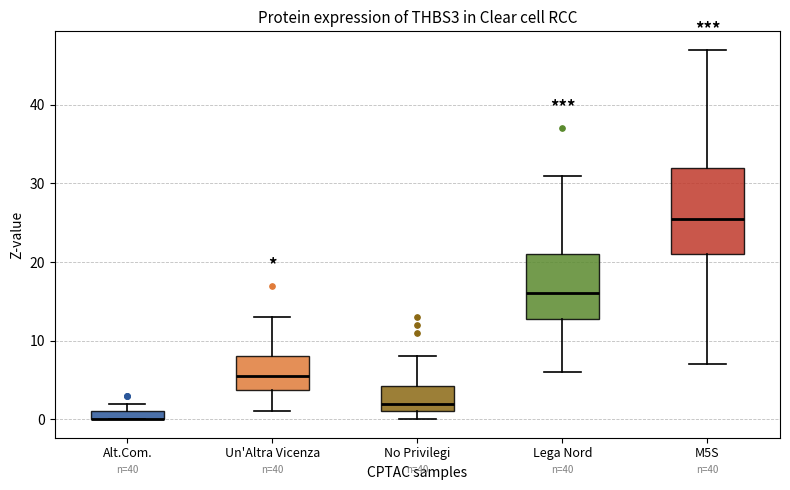

Comparing the boxes themselves (not the whiskers), which one is the tallest?

M5S